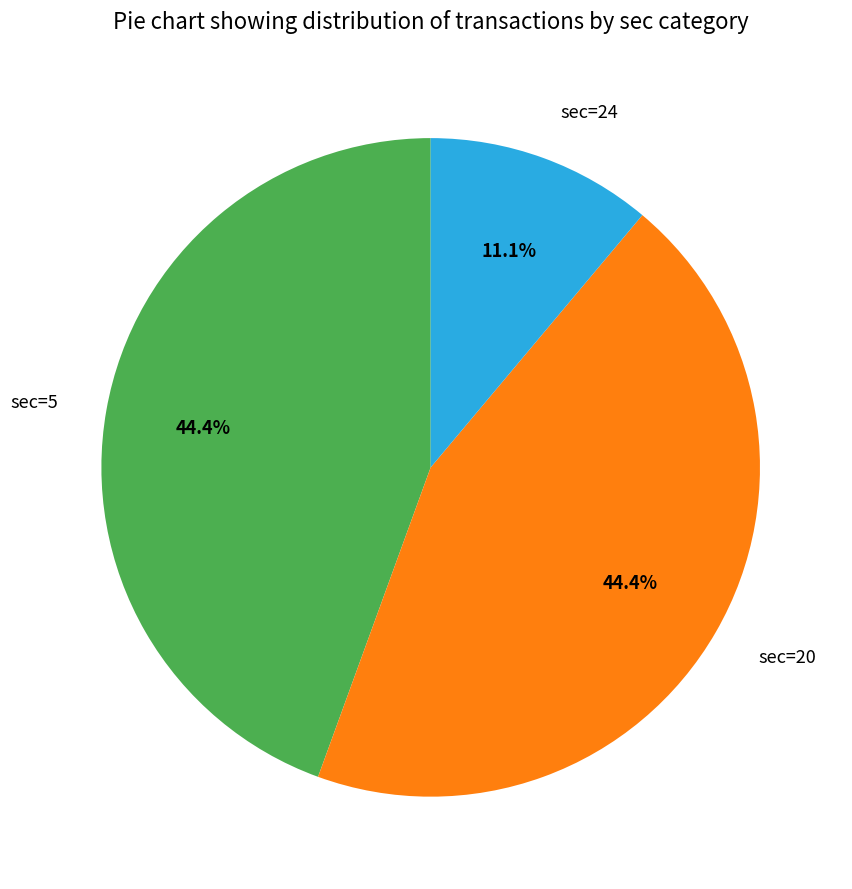

To the nearest percent, what is the difference between the largest and smallest slice percentages?

33%